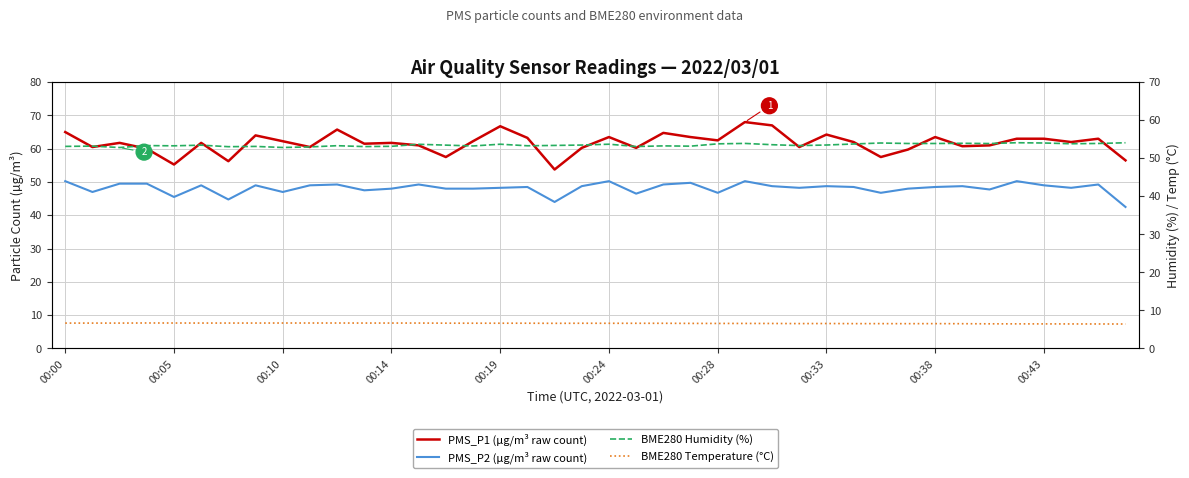

At which label is PMS_P1 (µg/m³ raw count) closest to 60?

00:14